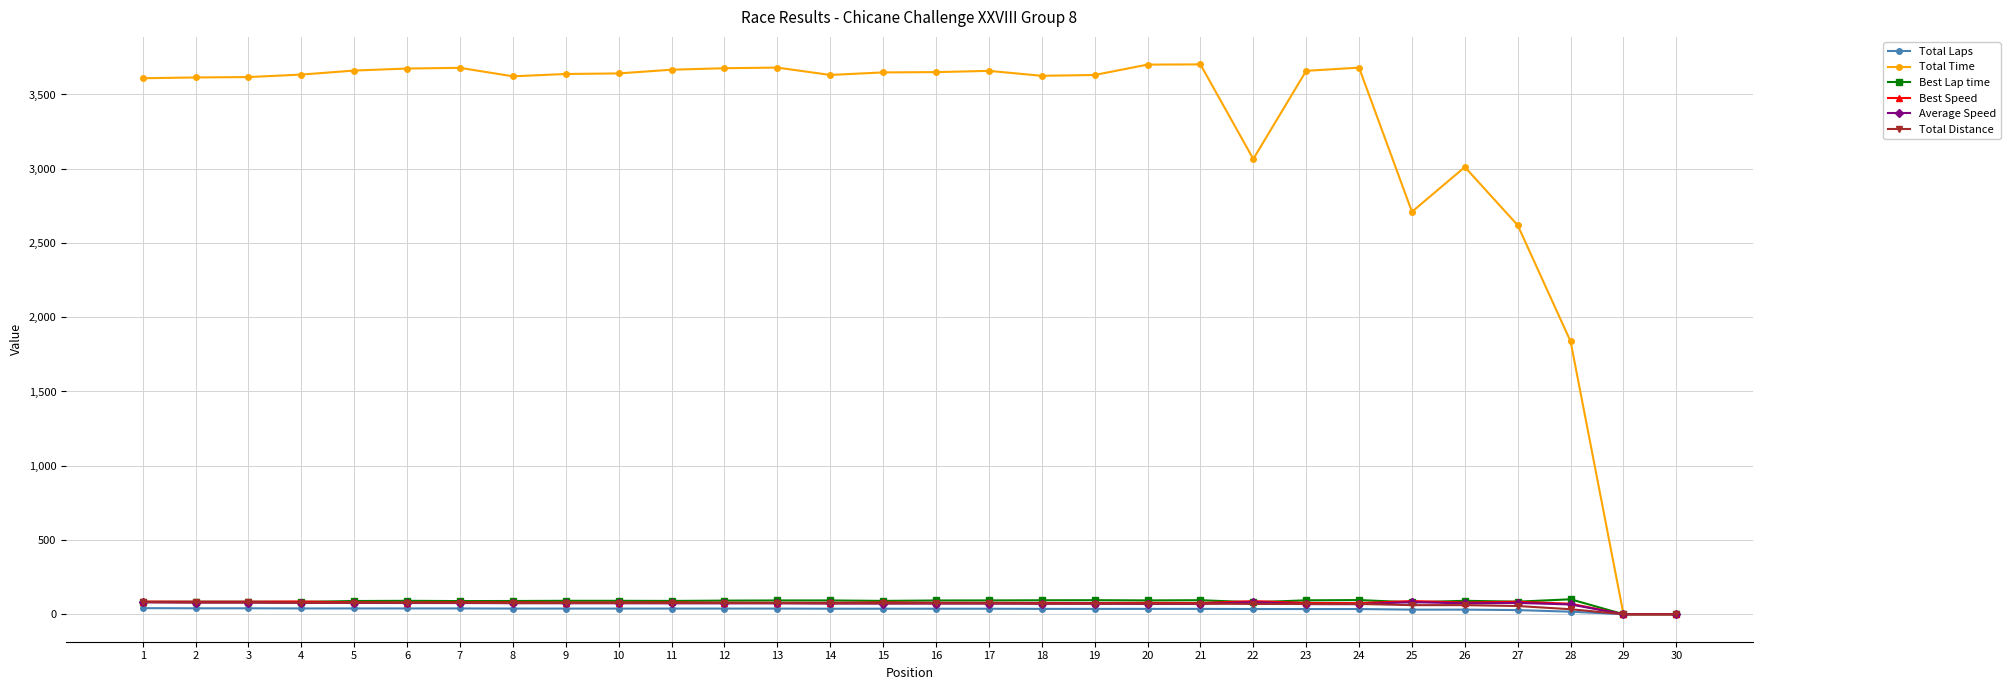

Is it true that Total Time equals 2545.9 at 20?

False